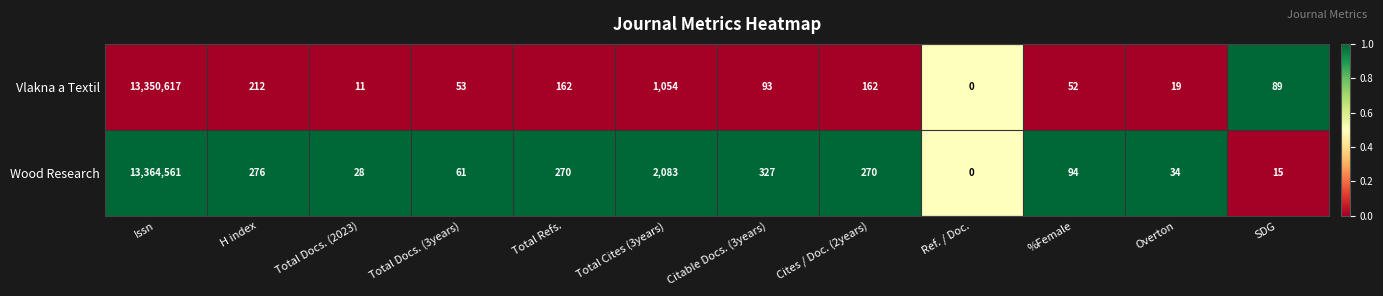

Reading left to right, transcribe all the data shown in this chart.

Vlakna a Textil: Issn=13350617	H index=212	Total Docs. (2023)=11	Total Docs. (3years)=53	Total Refs.=162	Total Cites (3years)=1054	Citable Docs. (3years)=93	Cites / Doc. (2years)=162	Ref. / Doc.=0	%Female=52	Overton=19	SDG=89
Wood Research: Issn=13364561	H index=276	Total Docs. (2023)=28	Total Docs. (3years)=61	Total Refs.=270	Total Cites (3years)=2083	Citable Docs. (3years)=327	Cites / Doc. (2years)=270	Ref. / Doc.=0	%Female=94	Overton=34	SDG=15